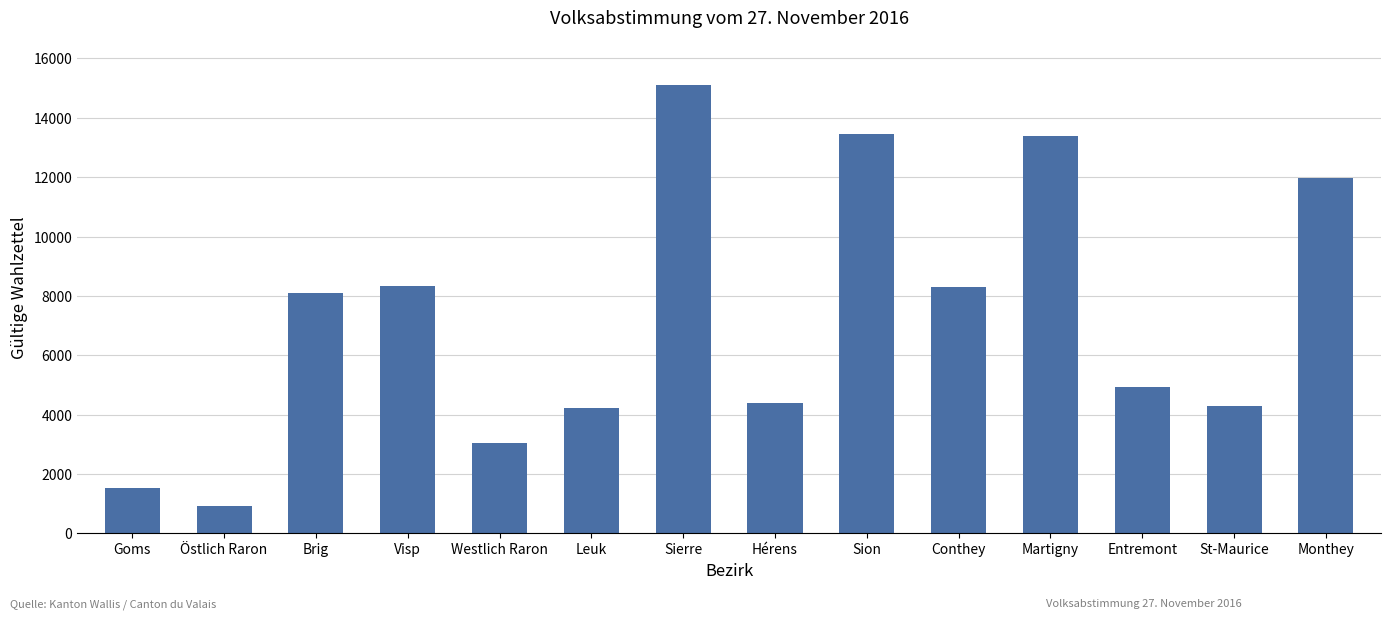

What is the difference between the second highest and minimum values?

12553